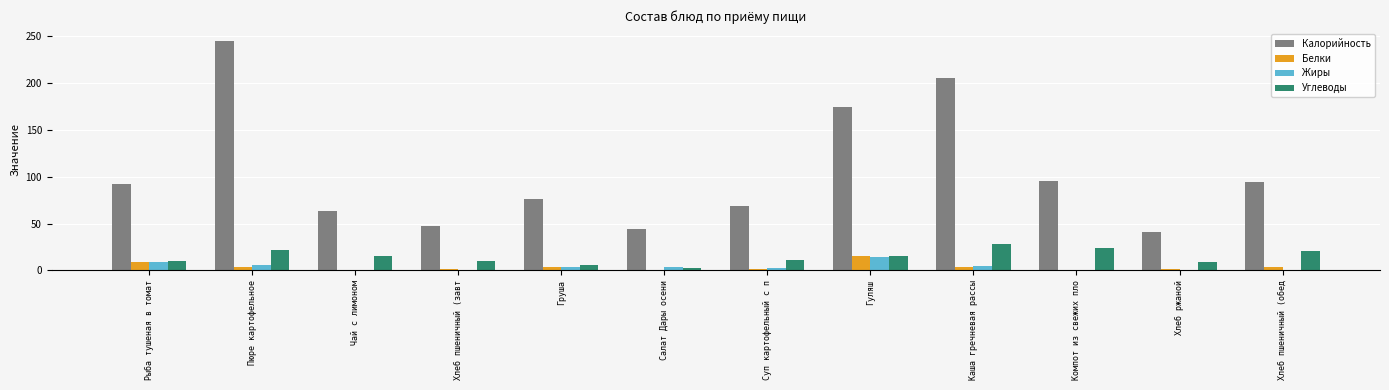

Read the Жиры value at Гуляш.

14.3